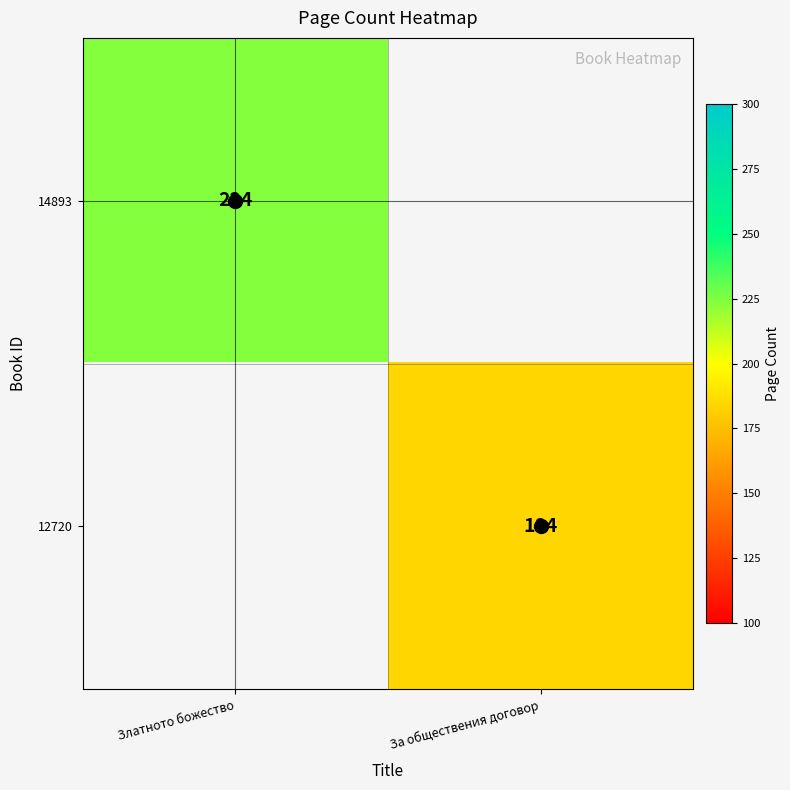

Between За обществения договор and Златното божество, which is larger?

Златното божество